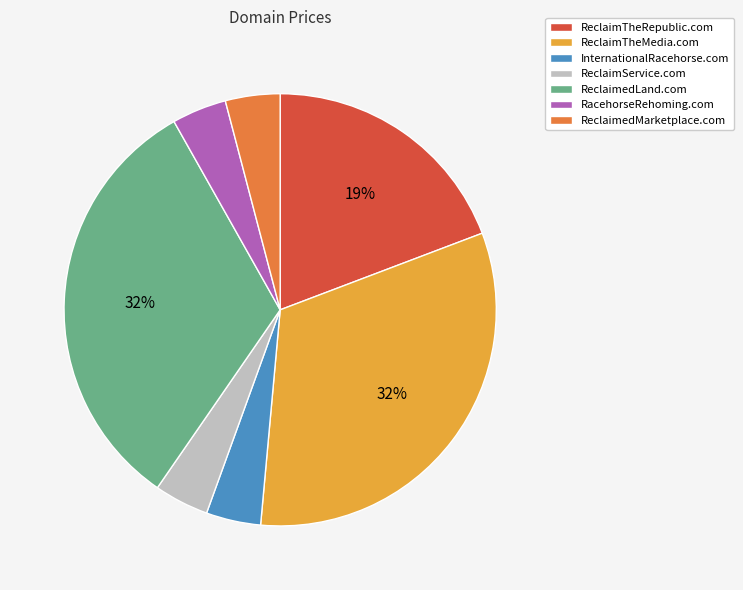

Is the sum of ReclaimService.com and ReclaimTheRepublic.com greater than half?

No